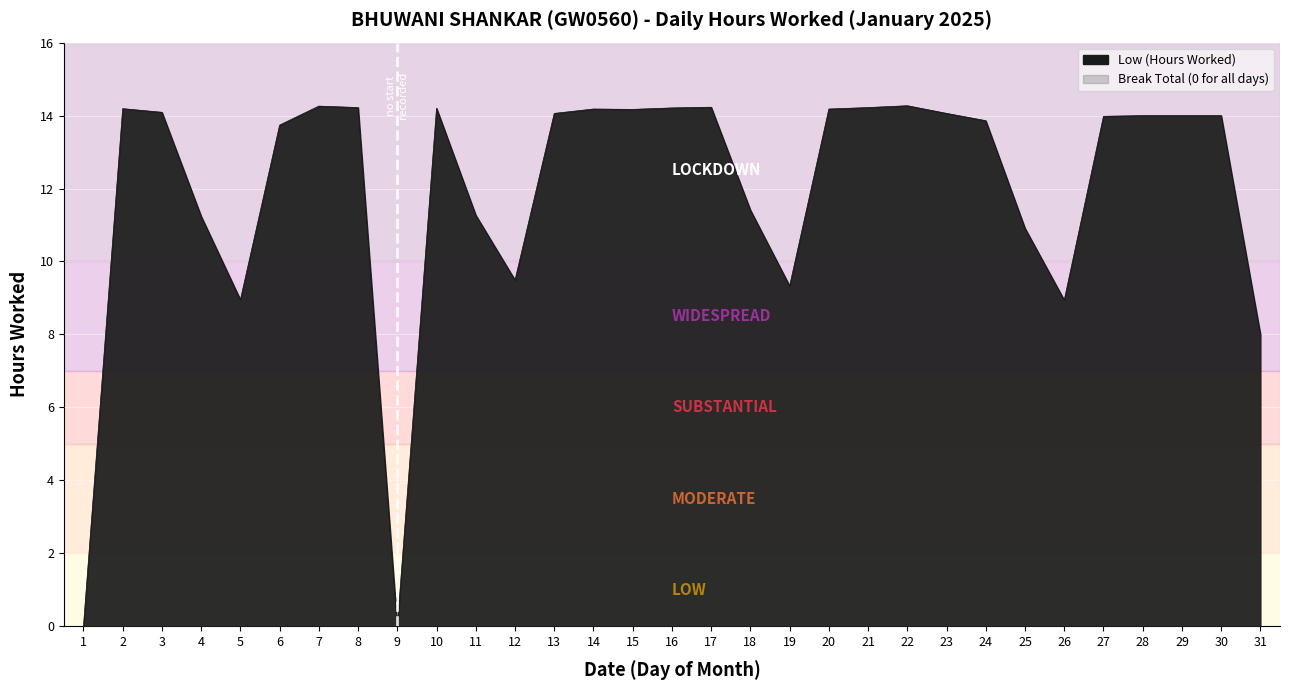

True or false: the data has more than 2 interior local peaks.

True